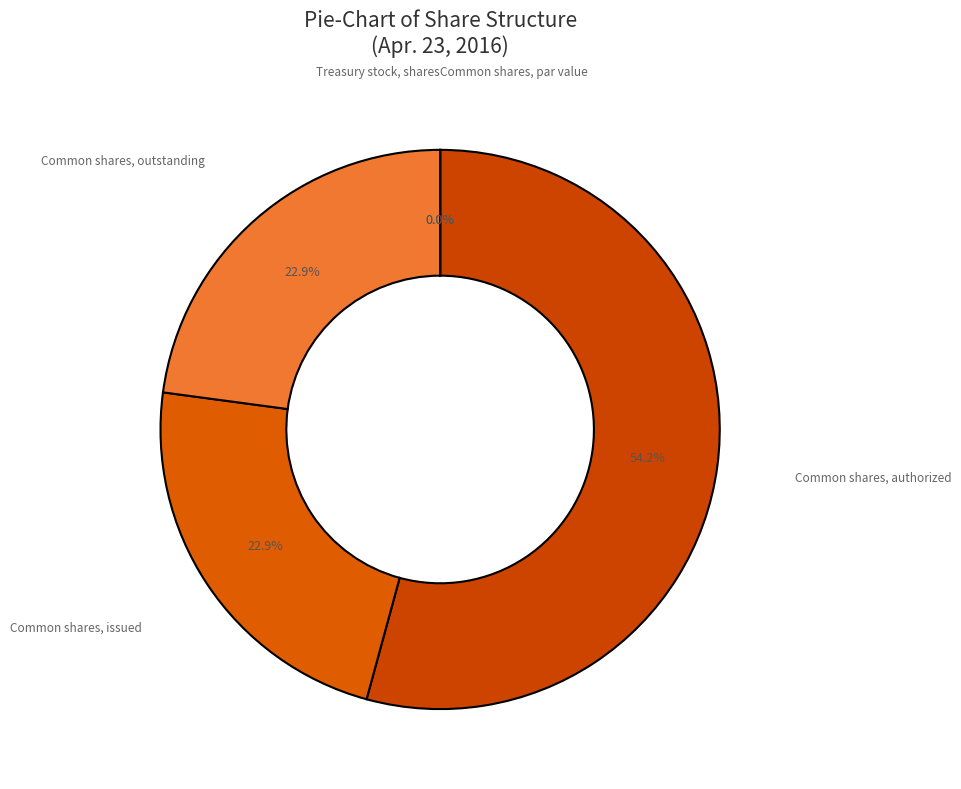

Is it true that Common shares, issued is 23% of the pie?

True